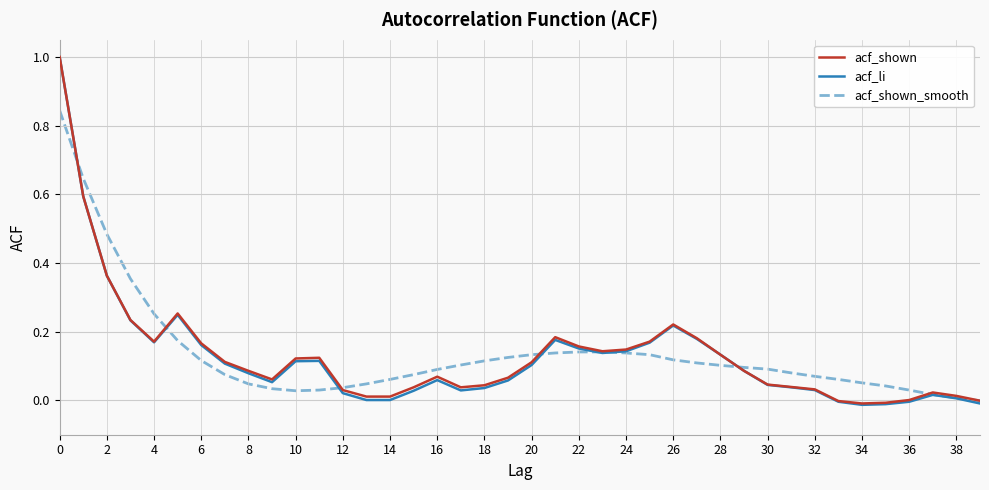

Which series has the largest range (max minus min)?

acf_li